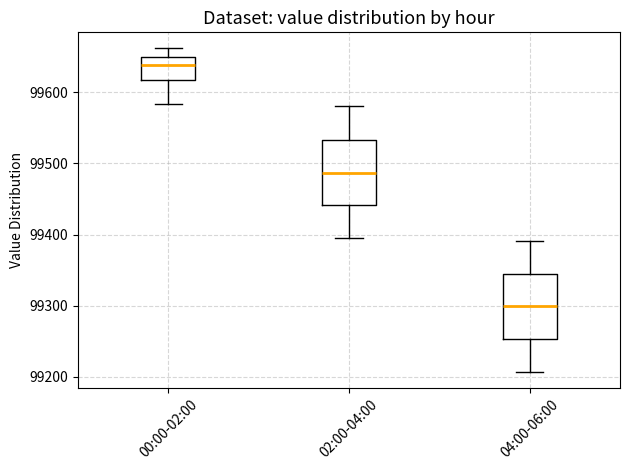

Which box's median line is the lowest?

04:00-06:00